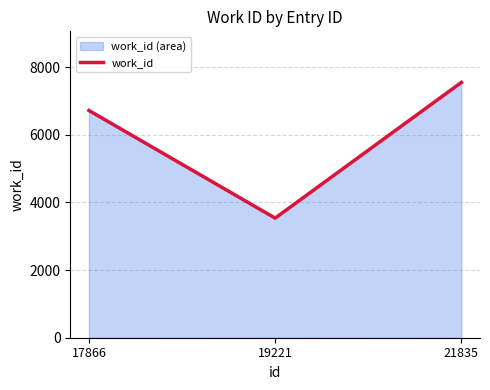

What is the minimum value shown in the chart?

3535